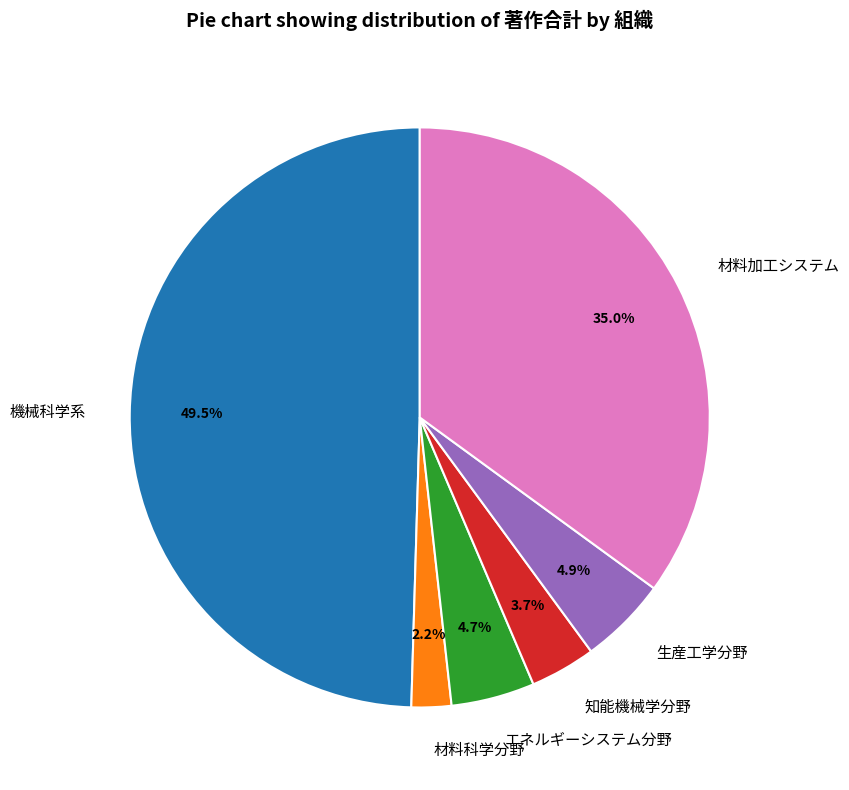

Is 生産工学分野 the majority of the pie?

No